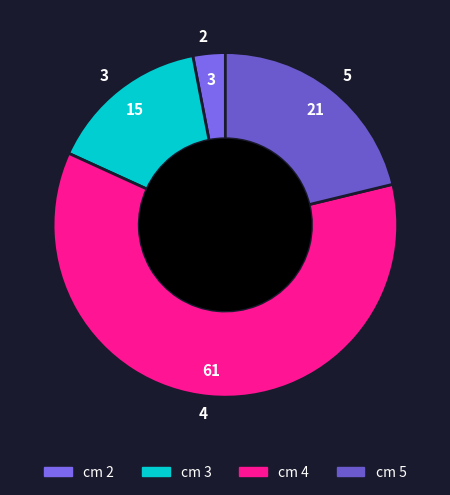

The 5 slice represents 28% of the pie. True or false?

False